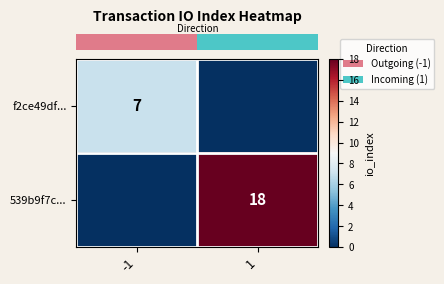

Which series changed the most between -1 and 1?

row_1